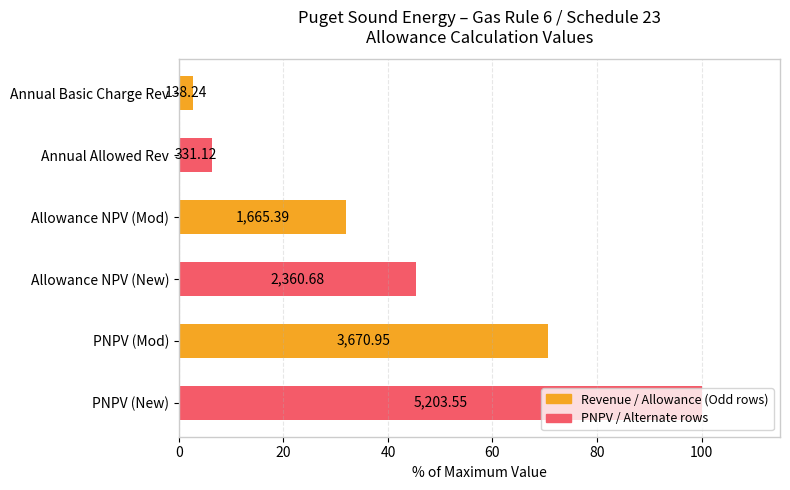

How many bars are there in total?

6